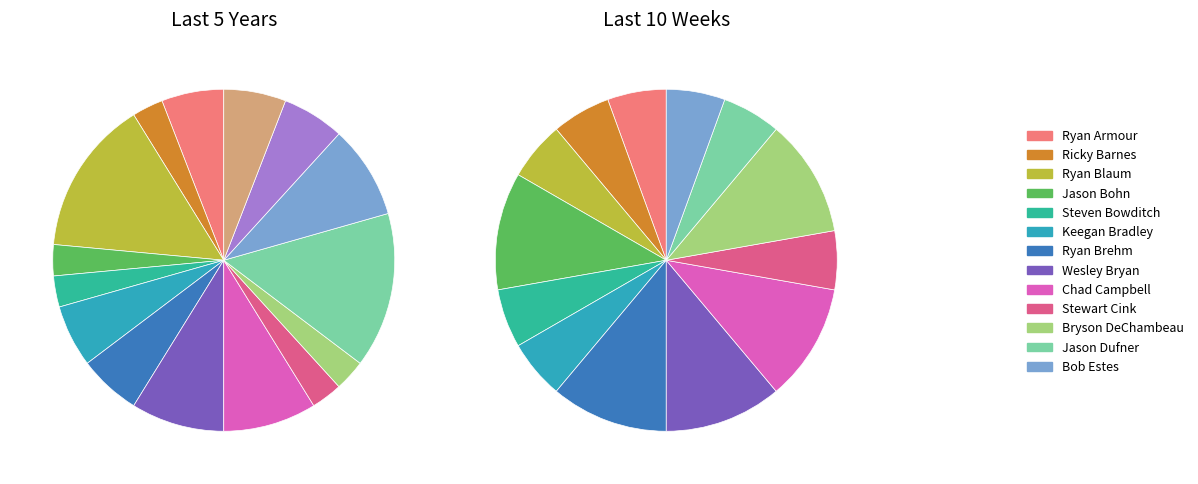

To the nearest percent, what portion does Bryson DeChambeau represent?

11%